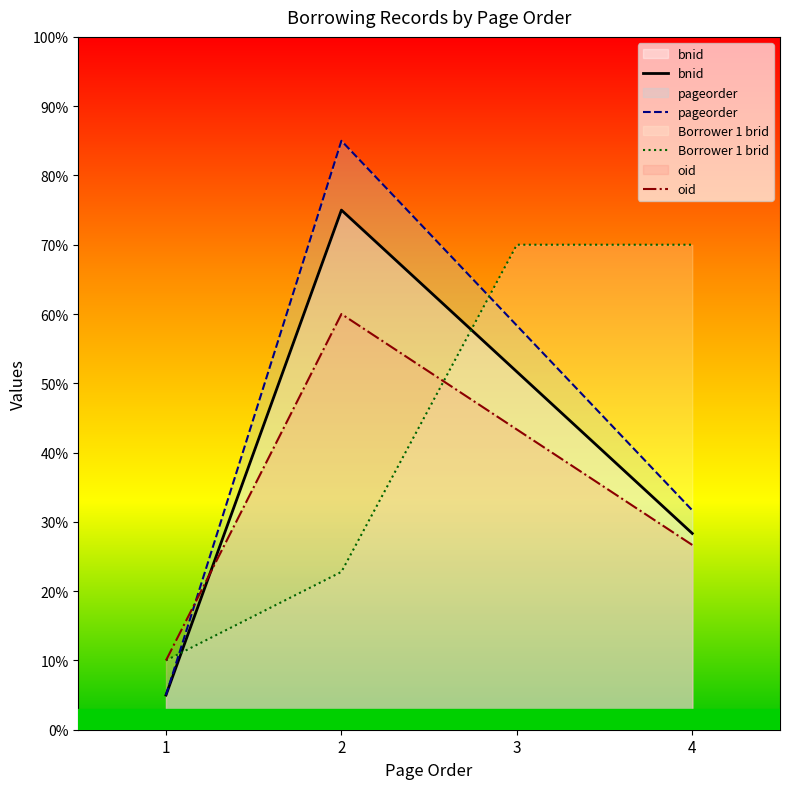

How many times do Borrower 1 brid and oid cross each other?

1